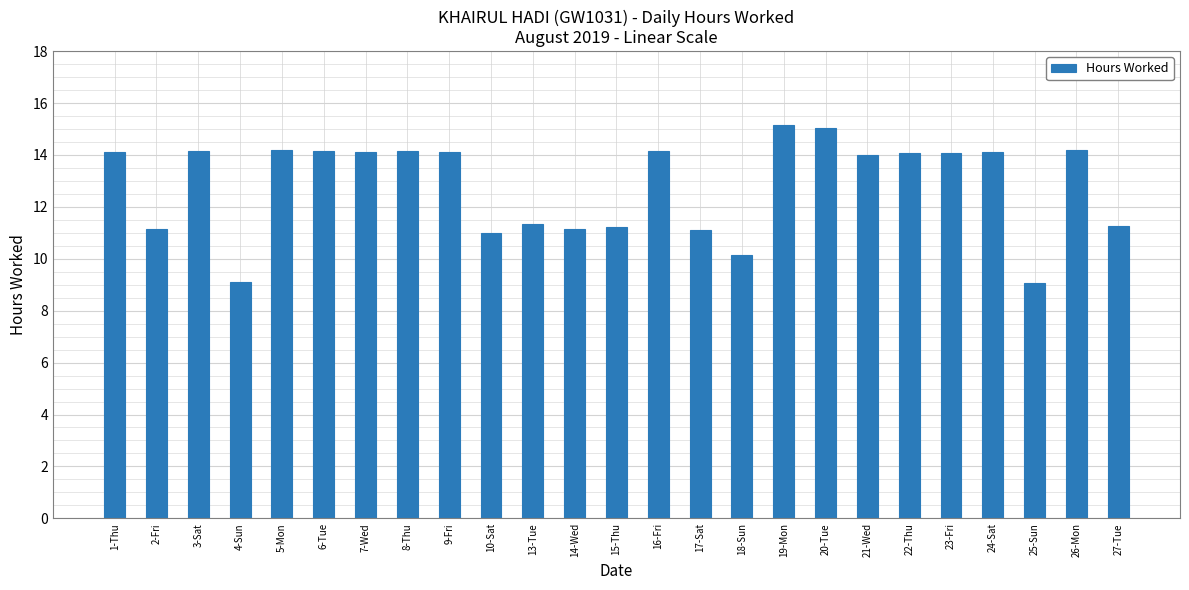

What is the average value?

12.8